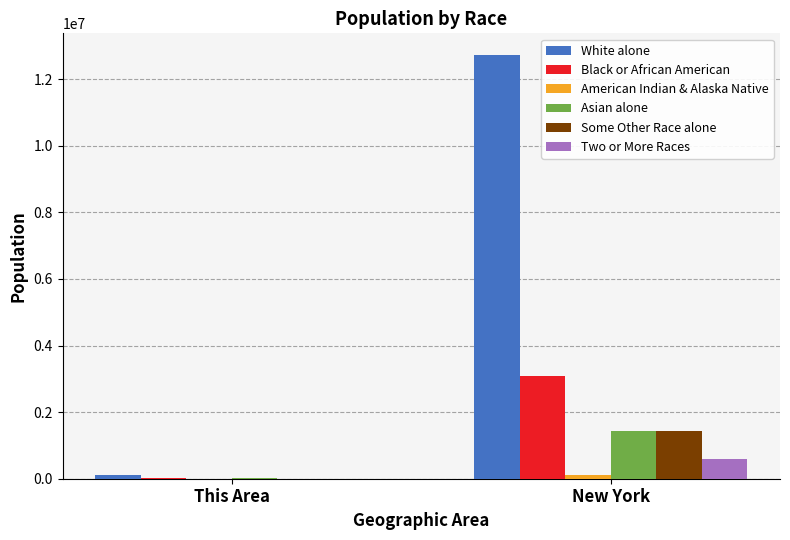

Which series has the largest range (max minus min)?

White alone